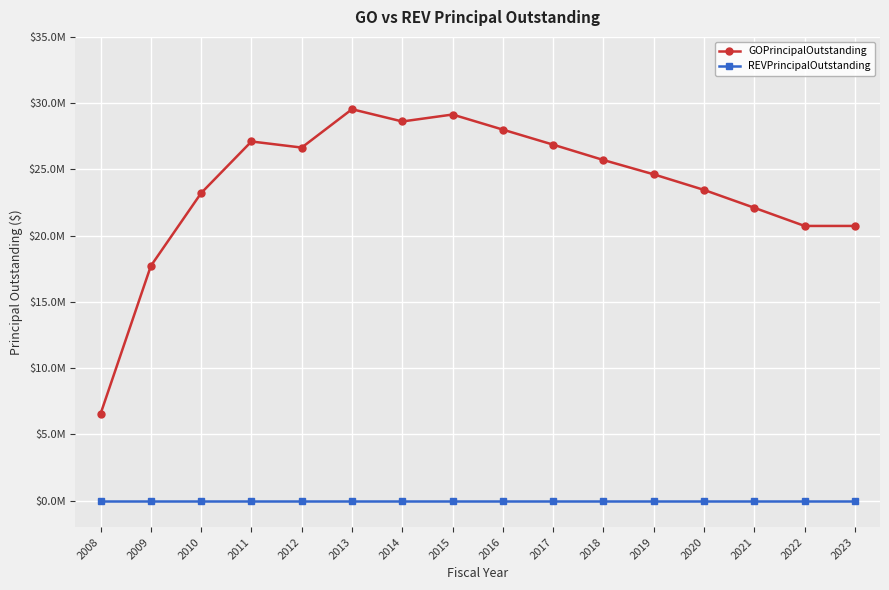

True or false: REVPrincipalOutstanding and GOPrincipalOutstanding cross at least once.

False